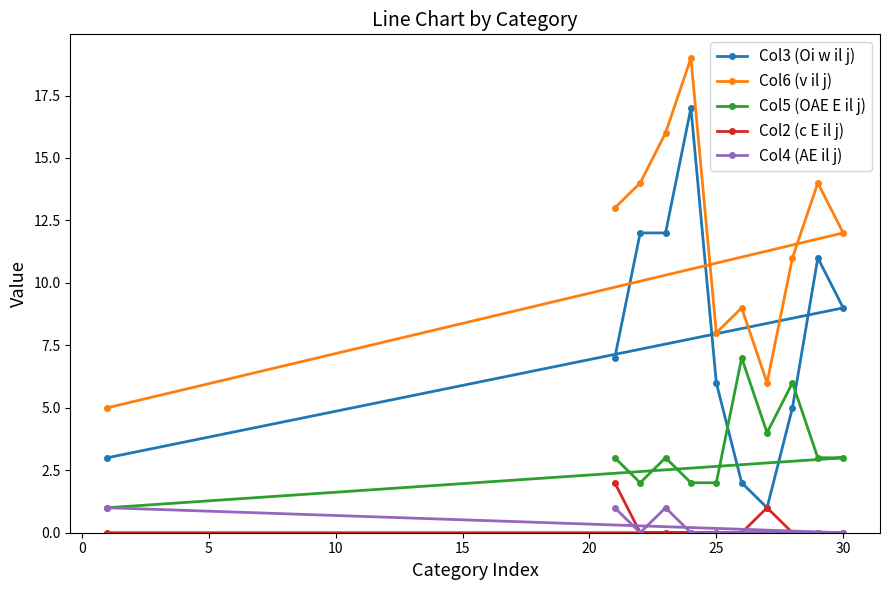

Which series has the widest spread of values?

Col3 (Oi w il j)